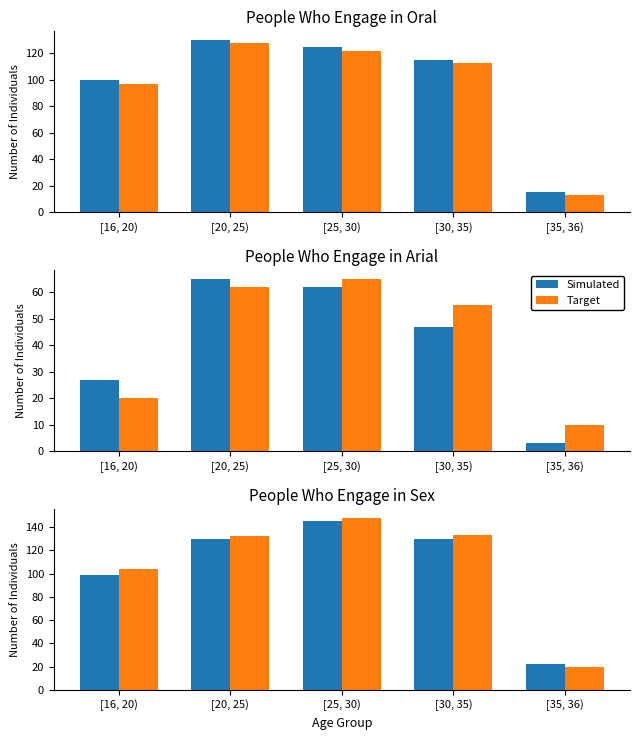

What is the maximum value for Simulated?

145